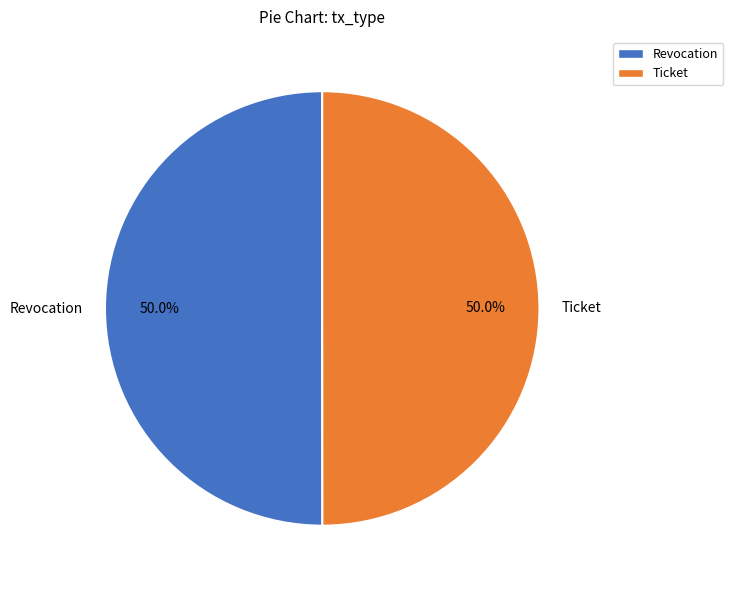

To the nearest percent, what portion does Ticket represent?

50%